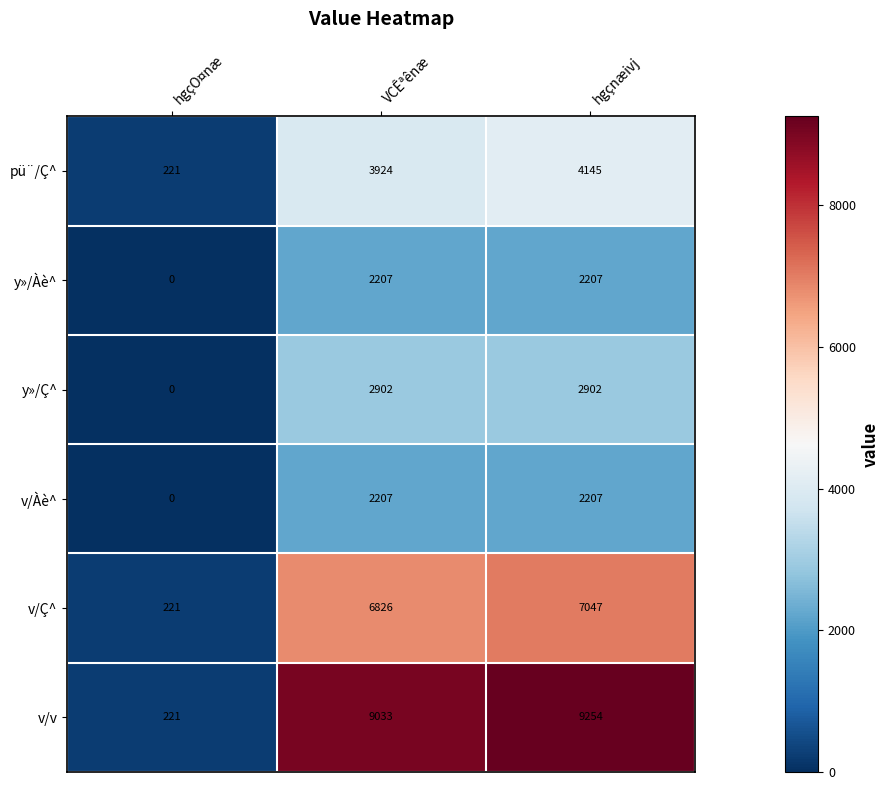

The value of v/Ç^ at hgçnæivj is 2521. True or false?

False